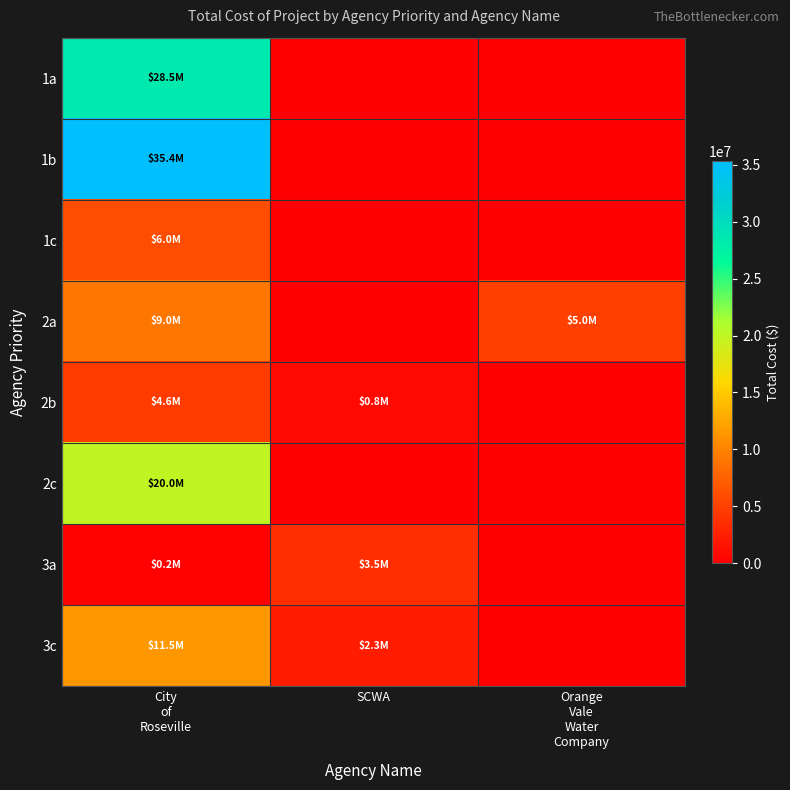

Count the number of categories in the chart.

3